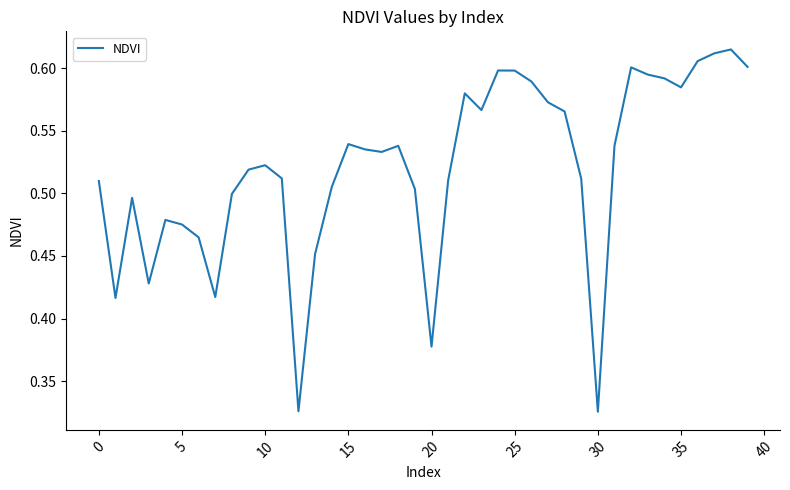

Reading left to right, list all the values displayed in this chart.

0.5	0.4	0.5	0.4	0.5	0.5	0.5	0.4	0.5	0.5	0.5	0.5	0.3	0.5	0.5	0.5	0.5	0.5	0.5	0.5	0.4	0.5	0.6	0.6	0.6	0.6	0.6	0.6	0.6	0.5	0.3	0.5	0.6	0.6	0.6	0.6	0.6	0.6	0.6	0.6